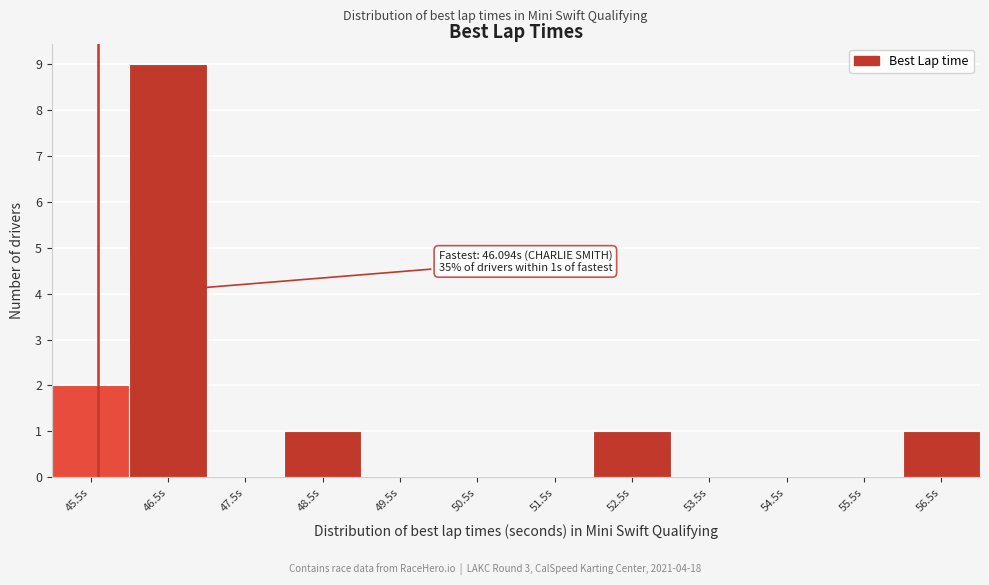

Reading left to right, extract all data points from this chart.

45.5s=2	46.5s=9	47.5s=0	48.5s=1	49.5s=0	50.5s=0	51.5s=0	52.5s=1	53.5s=0	54.5s=0	55.5s=0	56.5s=1